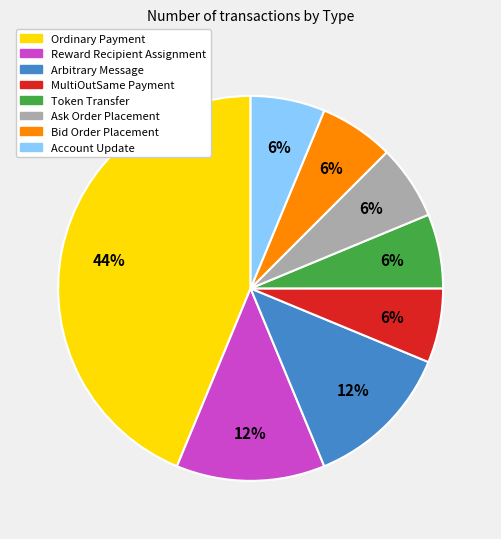

Is the sum of Bid Order Placement and Ask Order Placement greater than half?

No